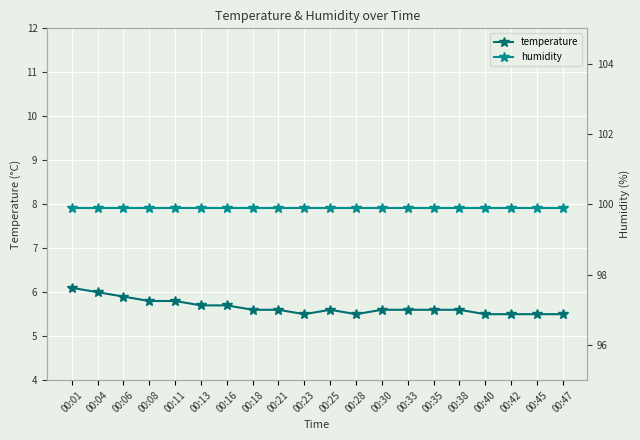

At how many categories does at least one series exceed 69?

20